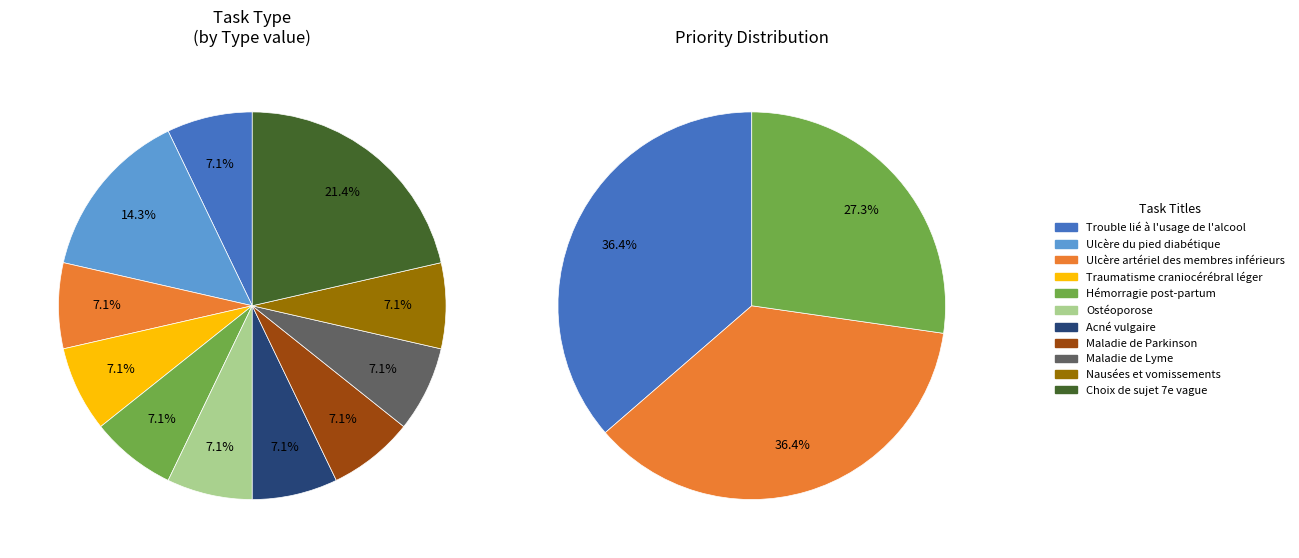

How many slices are in this pie chart?

11